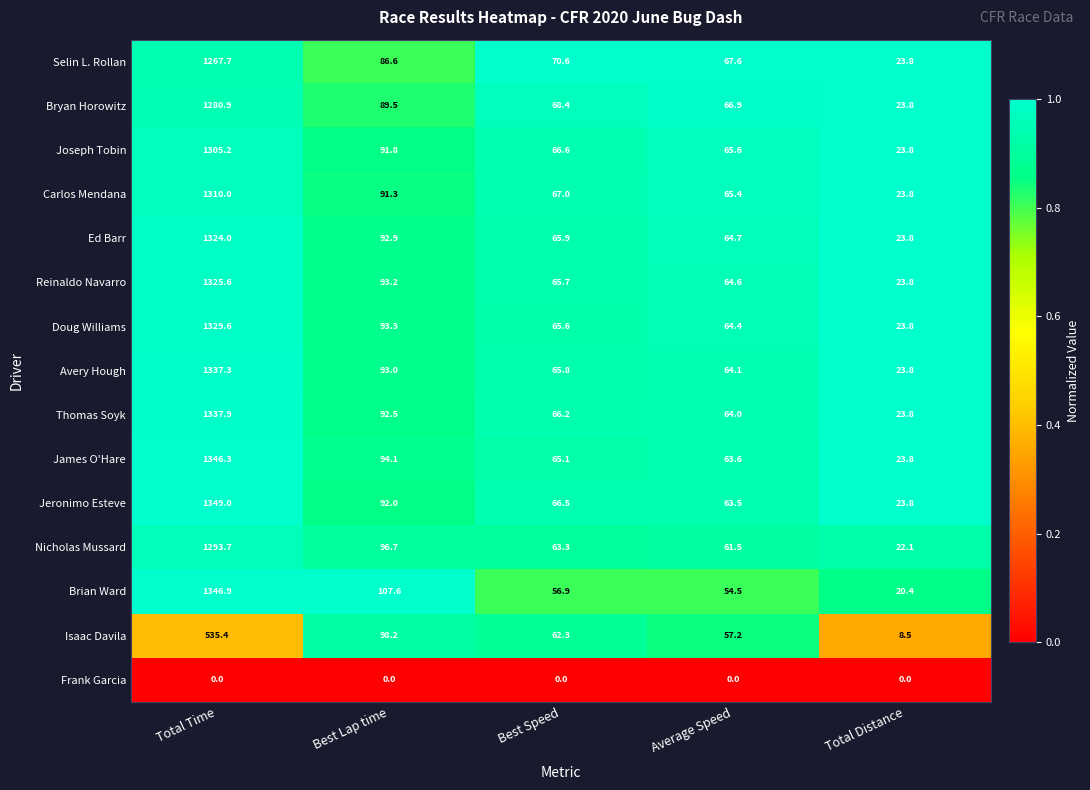

Which category has the lowest value in the Carlos Mendana series?

Total Distance